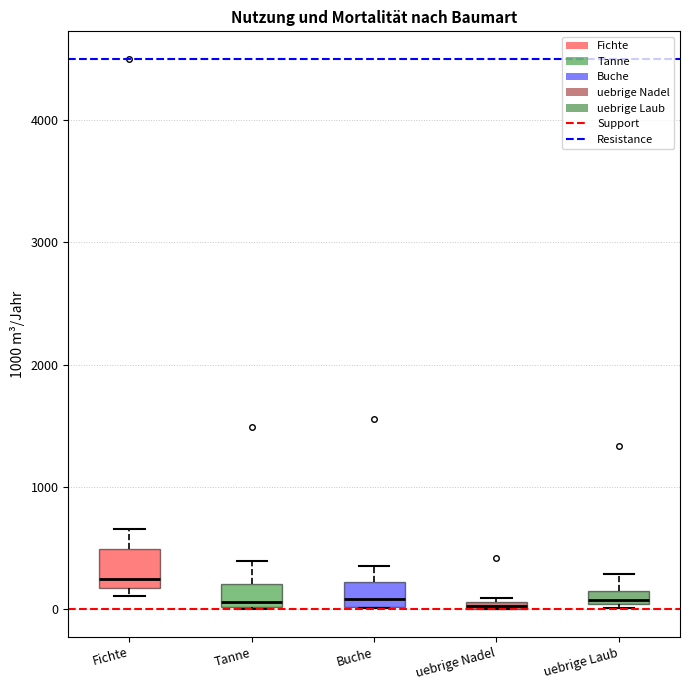

Which box has the highest median line?

Fichte